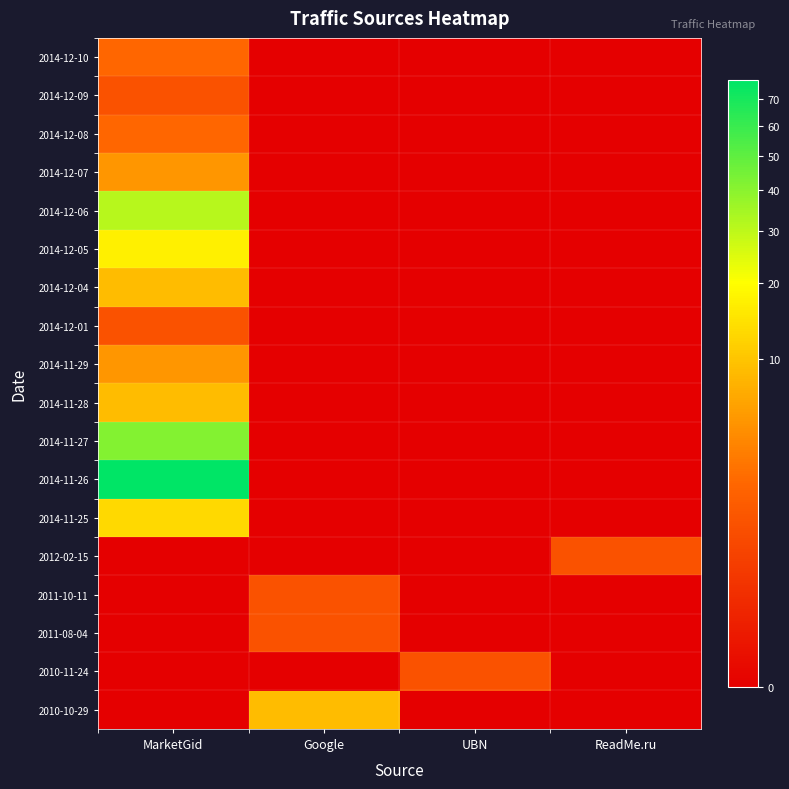

What is the maximum value shown in the chart?

78